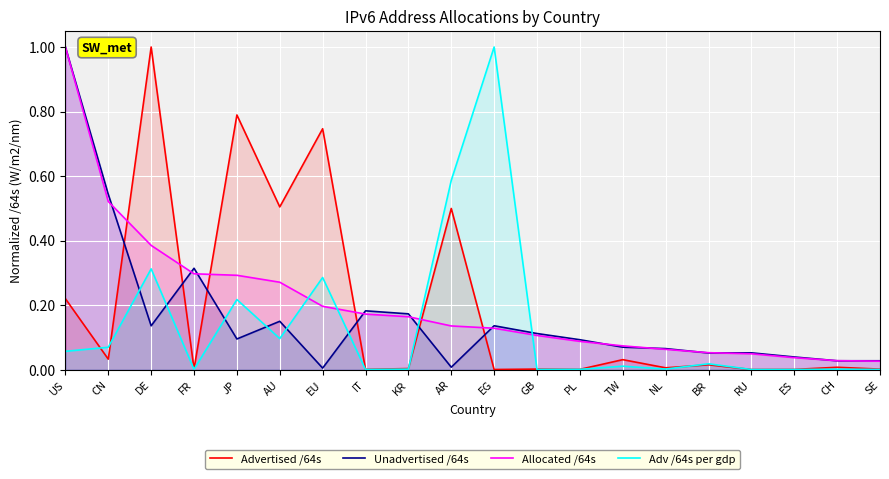

What are all the series names shown in the legend?

Advertised /64s, Unadvertised /64s, Allocated /64s, Adv /64s per gdp